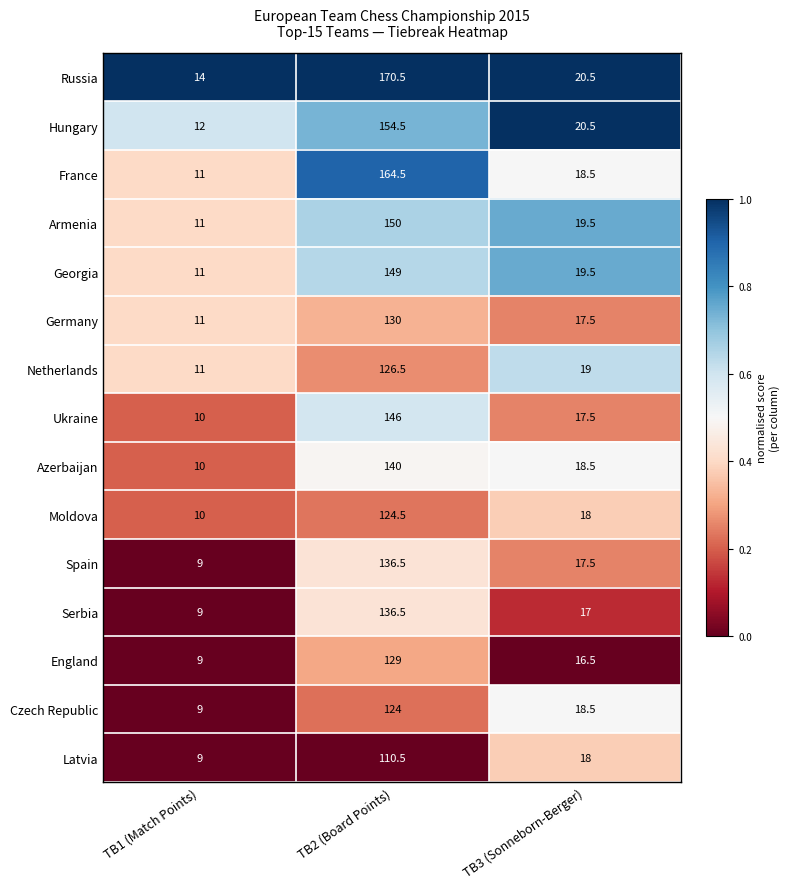

At which category does the chart reach its minimum across all series?

TB1 (Match Points)